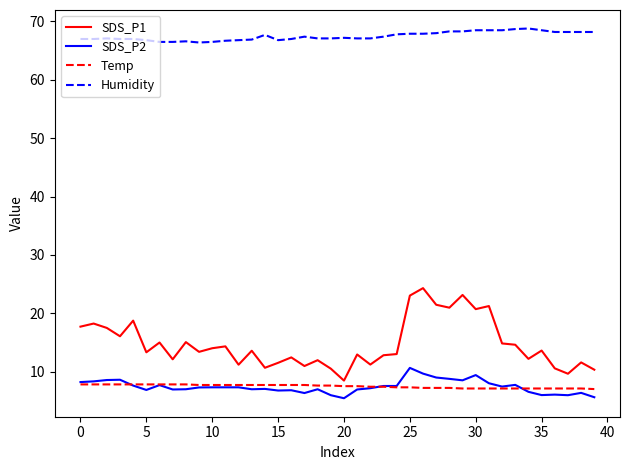

Which series has the largest range (max minus min)?

SDS_P1